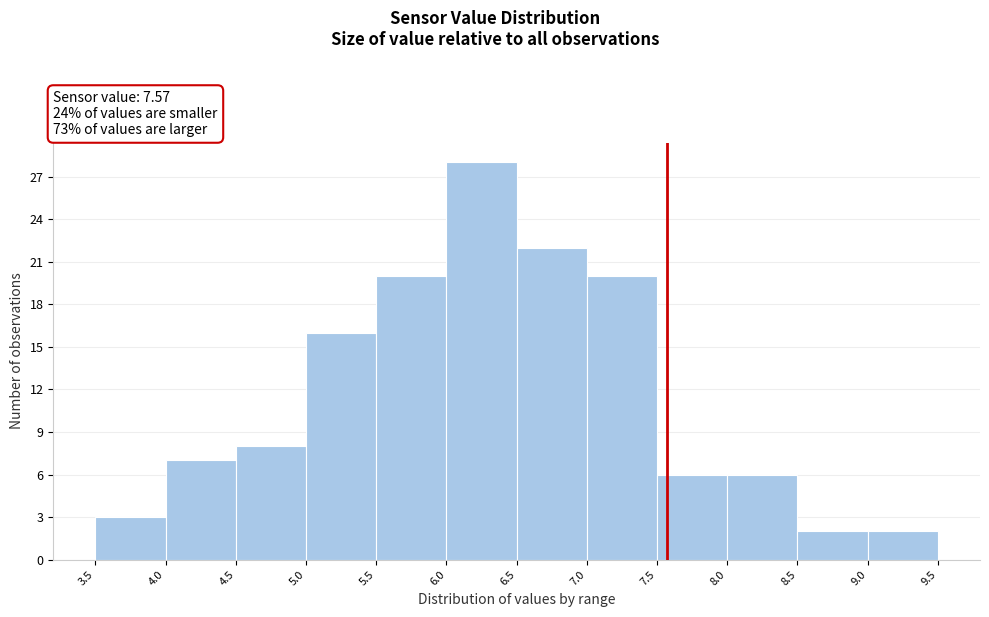

Over which range of the x-axis is the bar tallest?

6.0 to 6.5